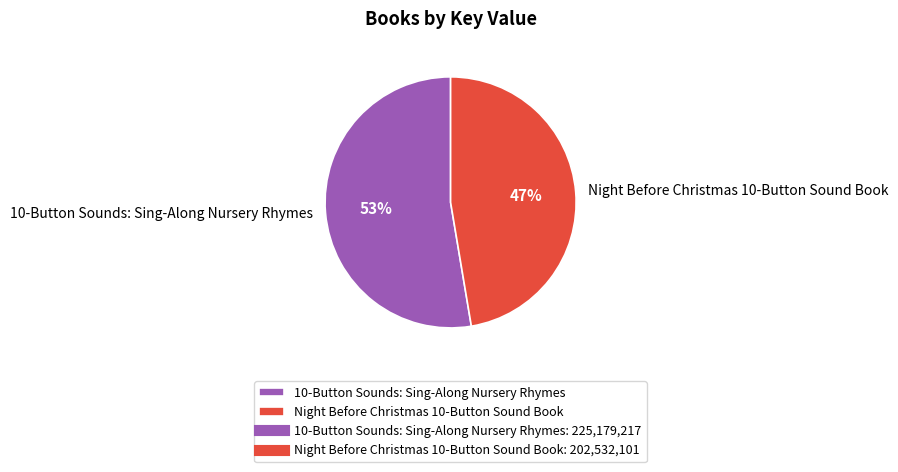

The Night Before Christmas 10-Button Sound Book slice represents 41% of the pie. True or false?

False